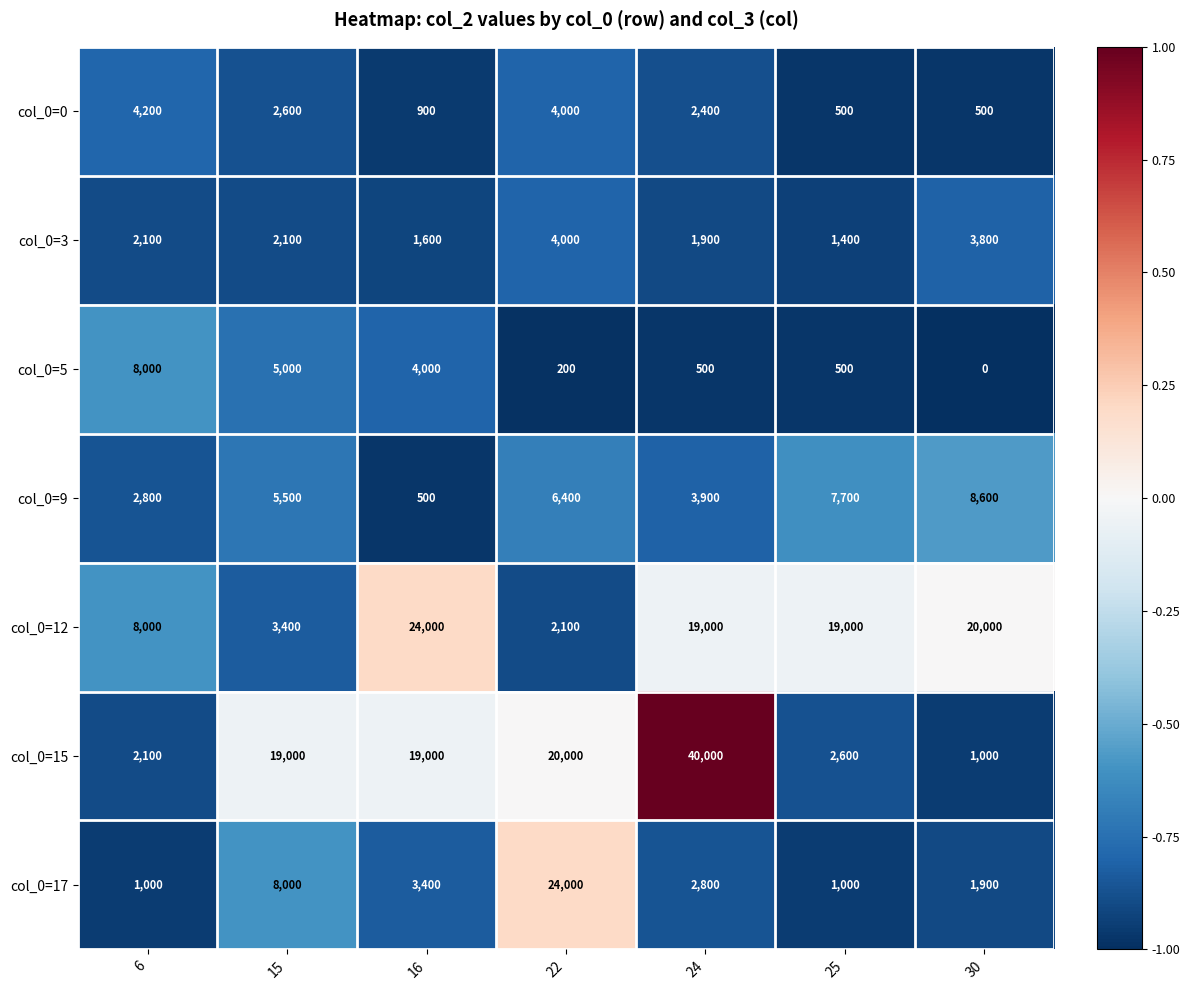

Which series has the widest spread of values?

col_0=15